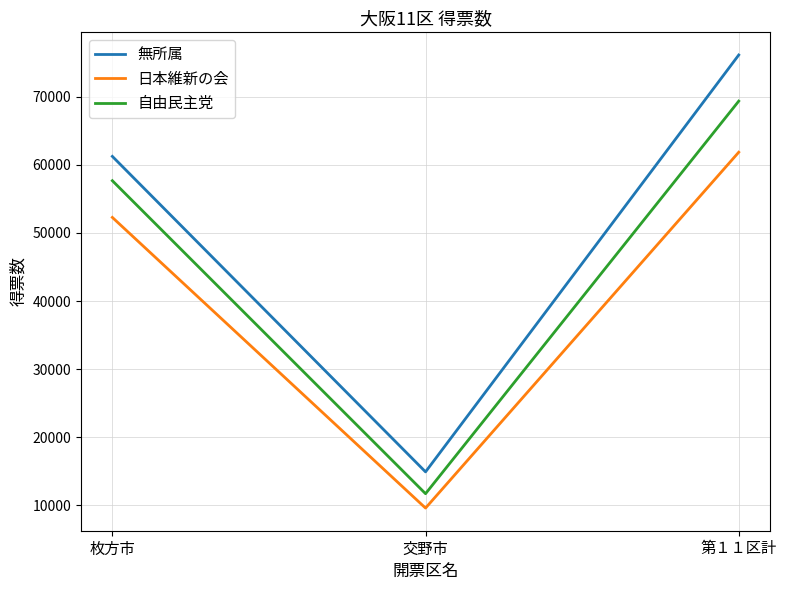

At which category does the chart reach its minimum across all series?

交野市